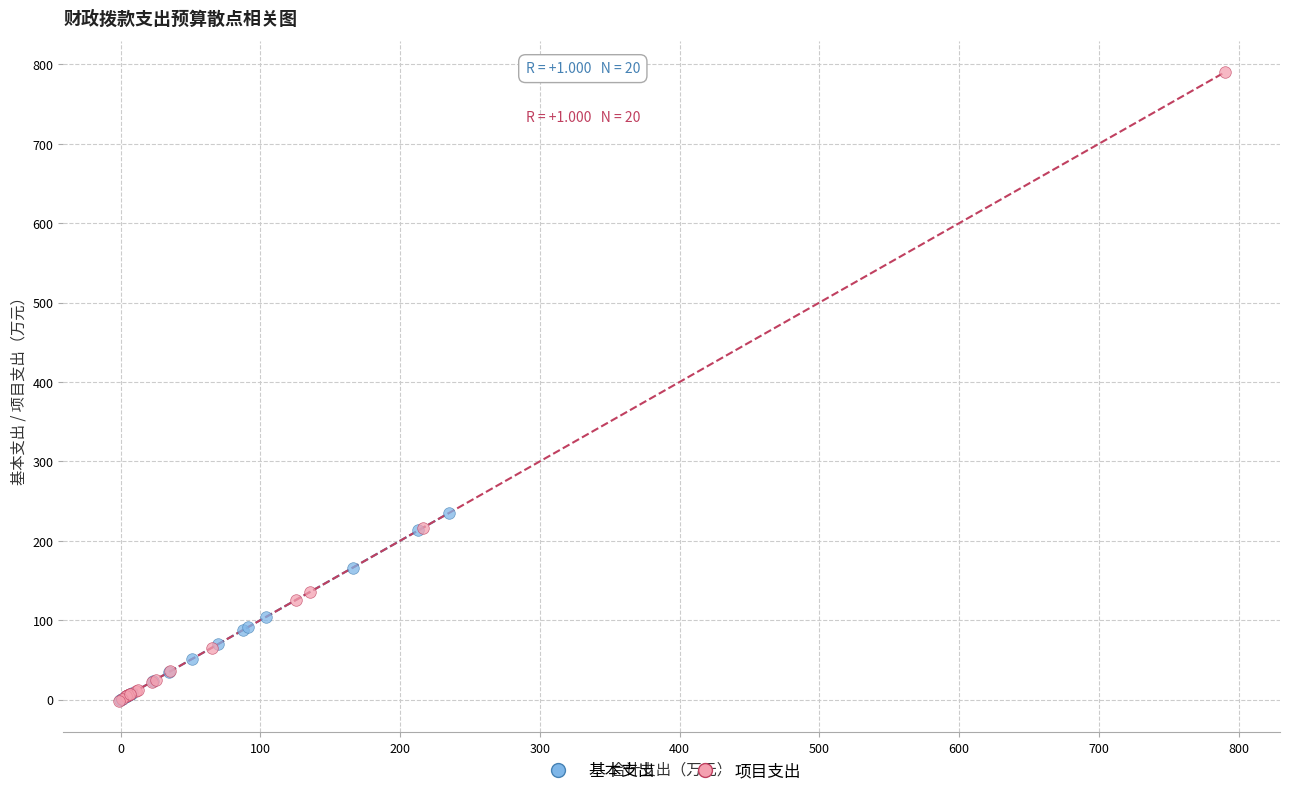

Which series contains the highest Y value?

项目支出